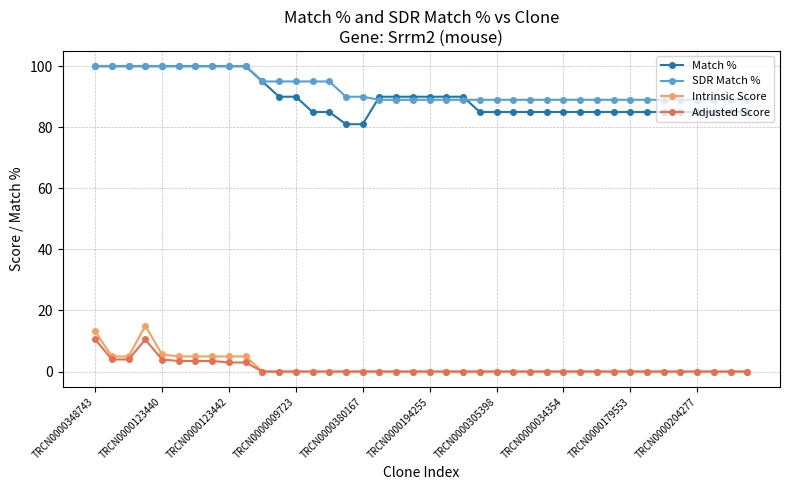

True or false: SDR Match % and Adjusted Score cross at least once.

False